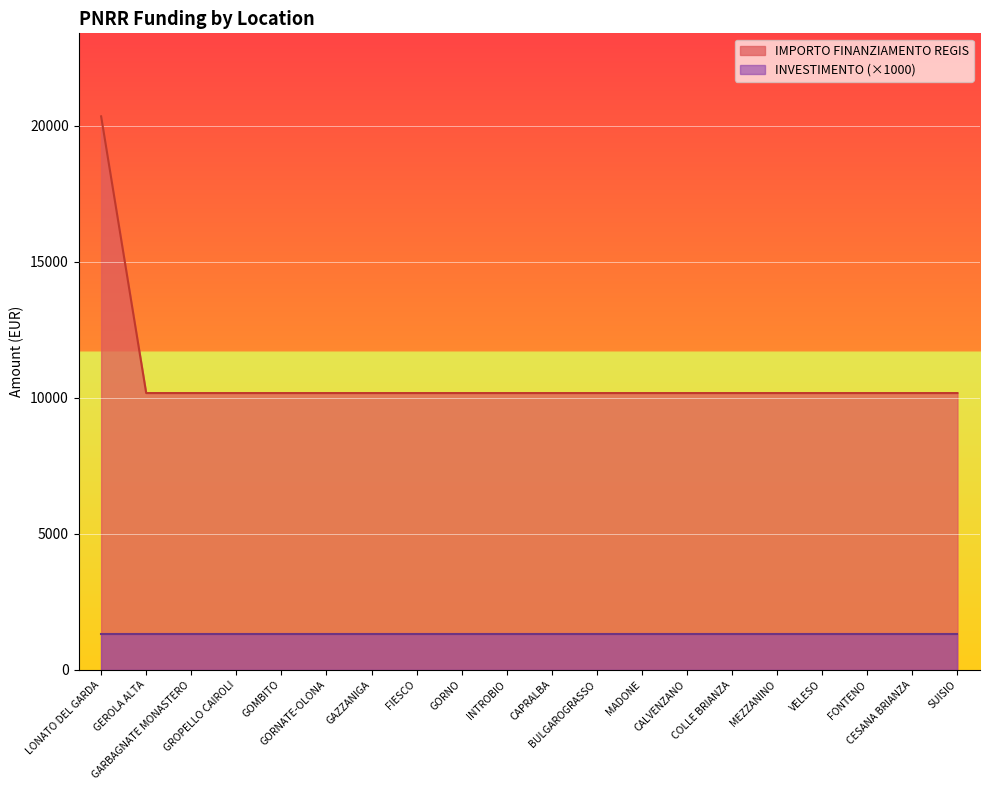

How many data points does each series have?

20